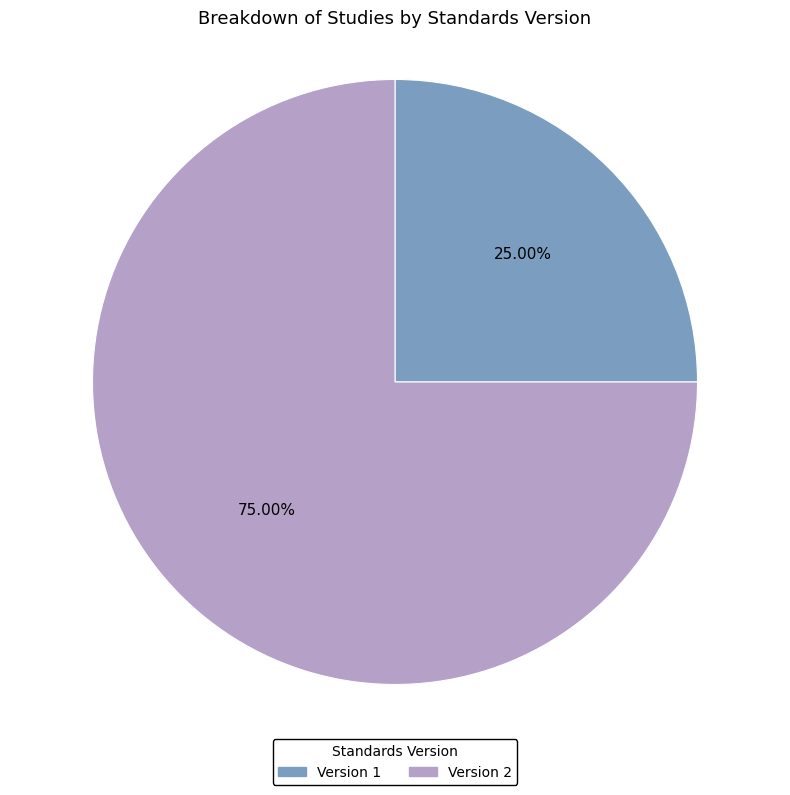

Approximately how many times larger is the value at Version 1 compared to Version 2?

0.3